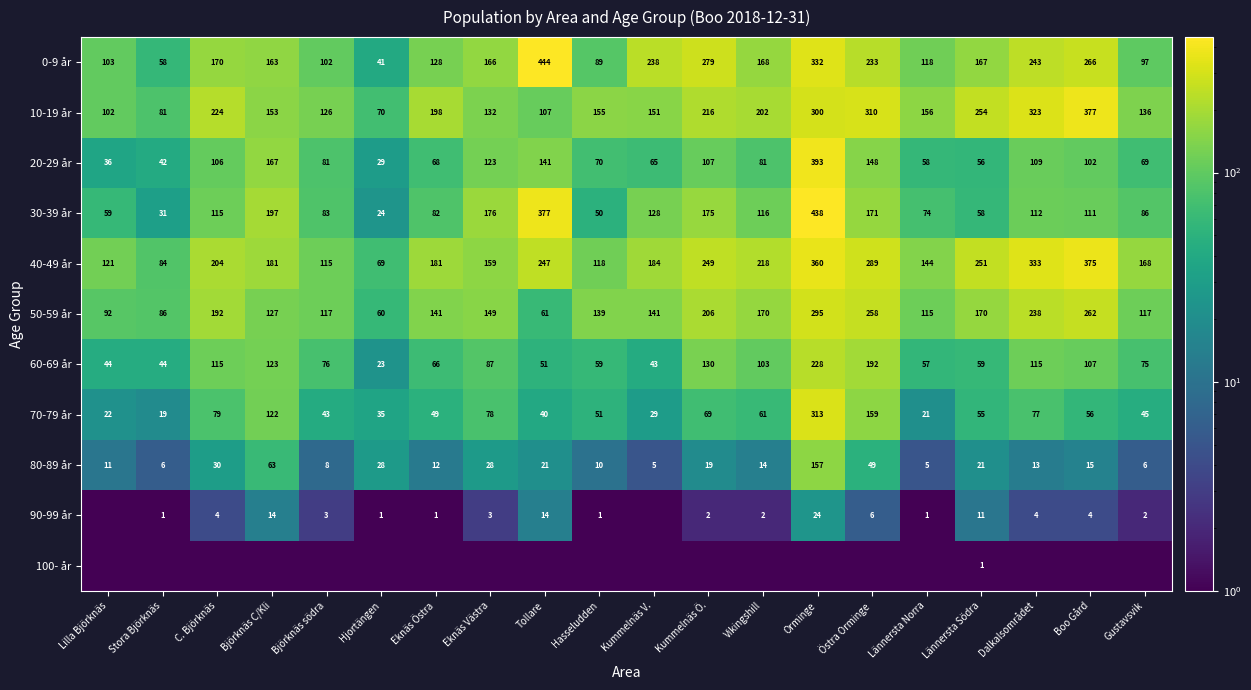

Is the value of 30-39 år at Eknäs Östra greater than the value of 0-9 år at Orminge?

No